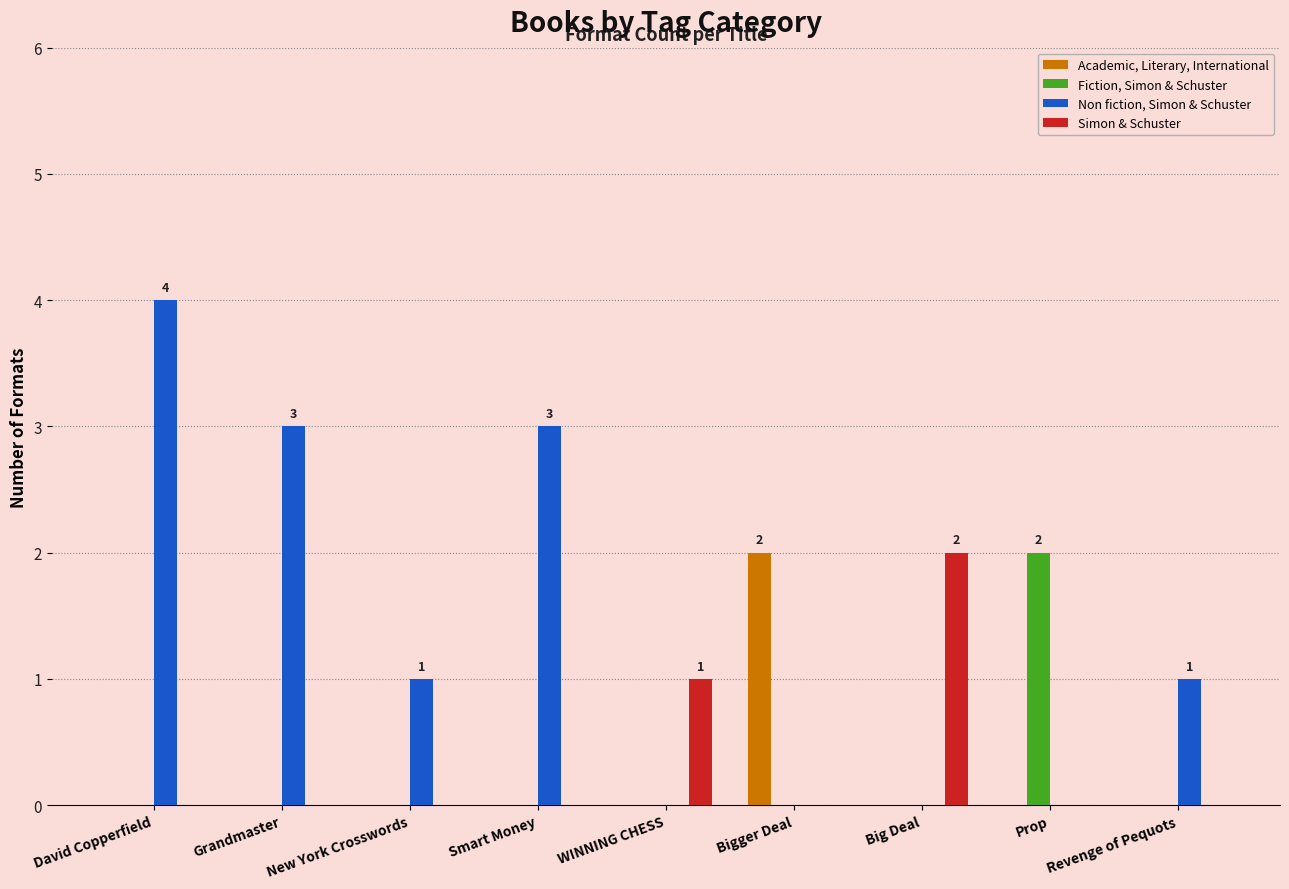

Which series changed the most between Grandmaster and Revenge of Pequots?

Non fiction, Simon & Schuster